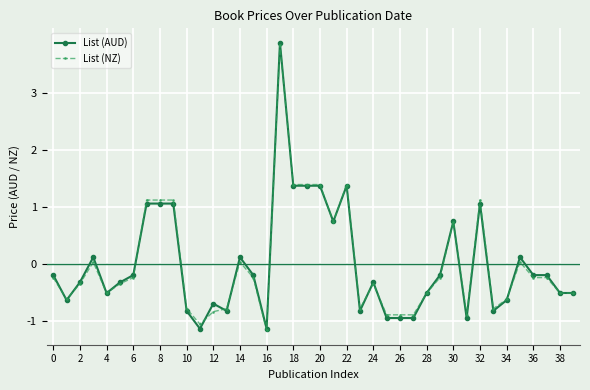

How many series are shown in this chart?

2